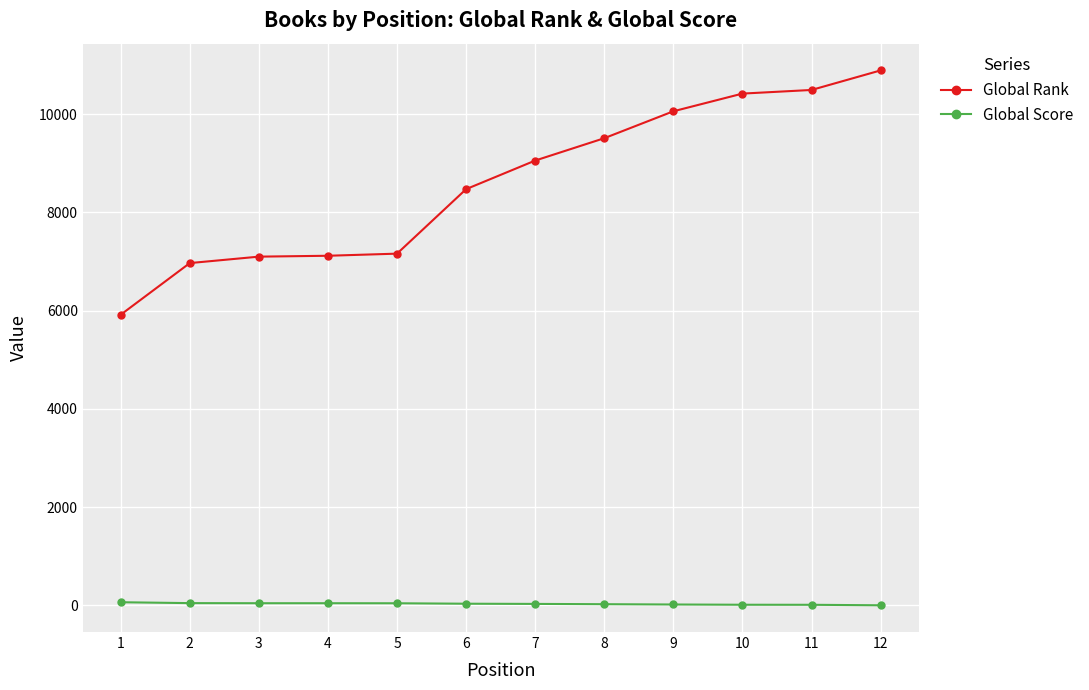

Is it true that Global Rank equals 6970 at 2?

True